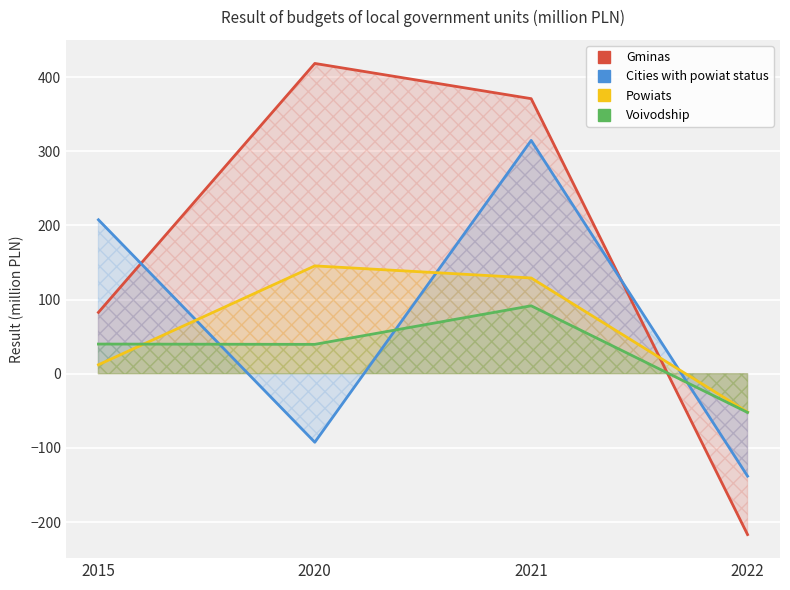

What is the difference between the highest and lowest values at 2015?

195.5